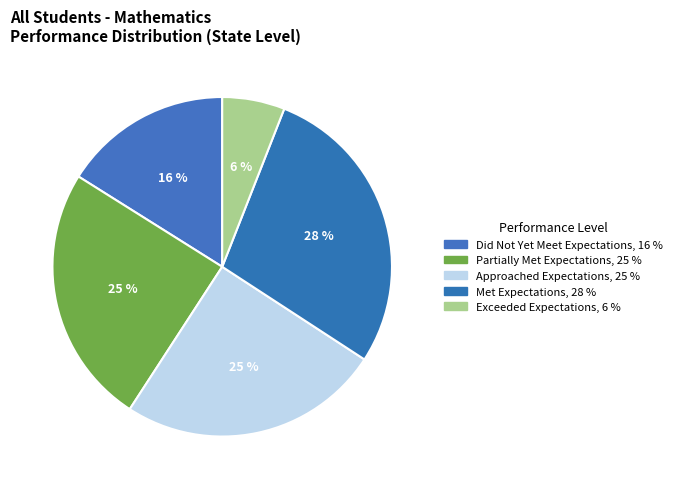

Which category has the biggest portion of the pie?

Met Expectations